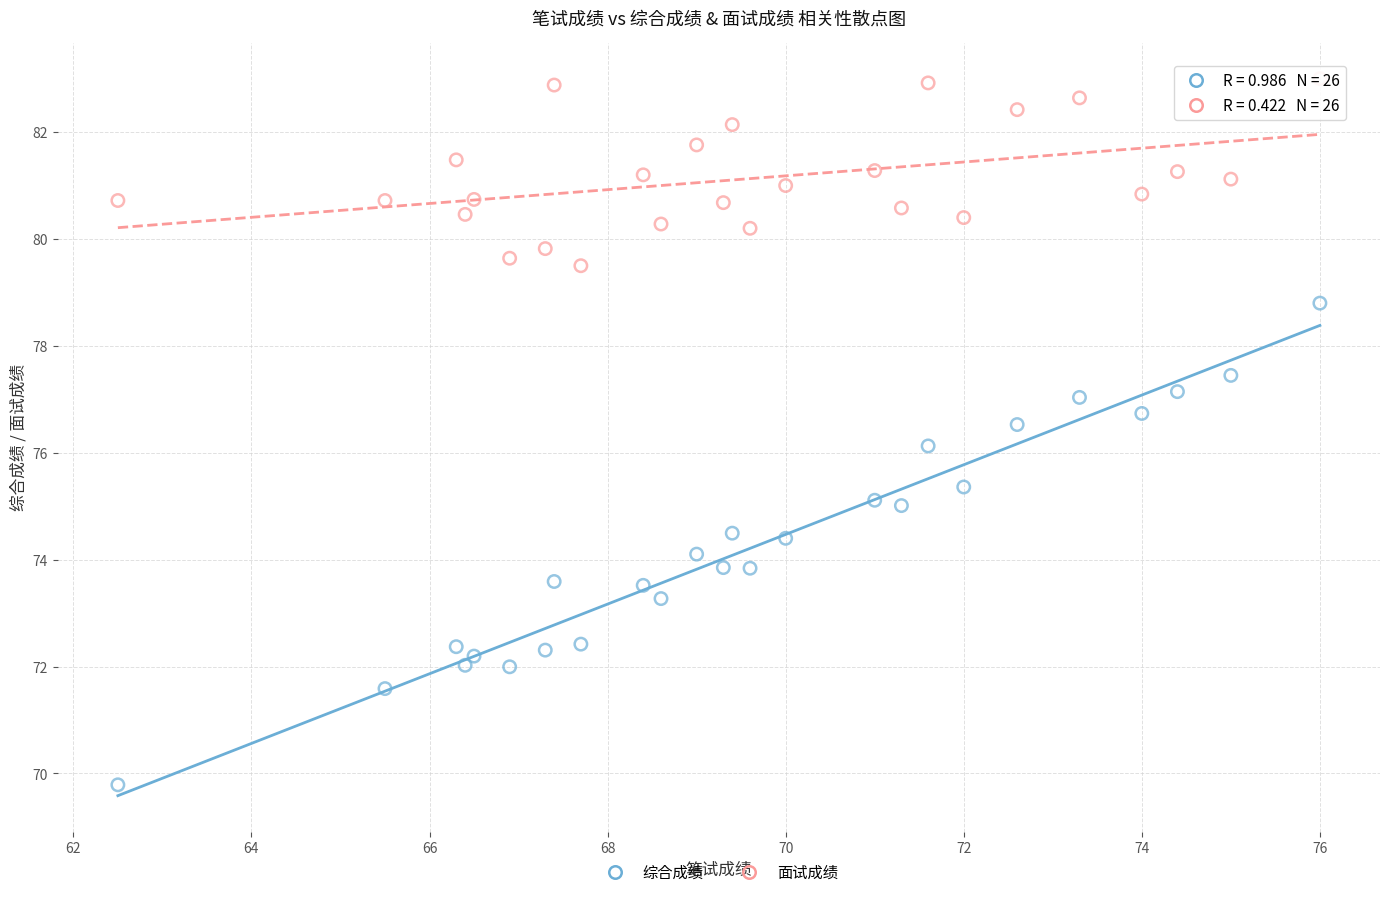

Which series contains the highest Y value?

面试成绩